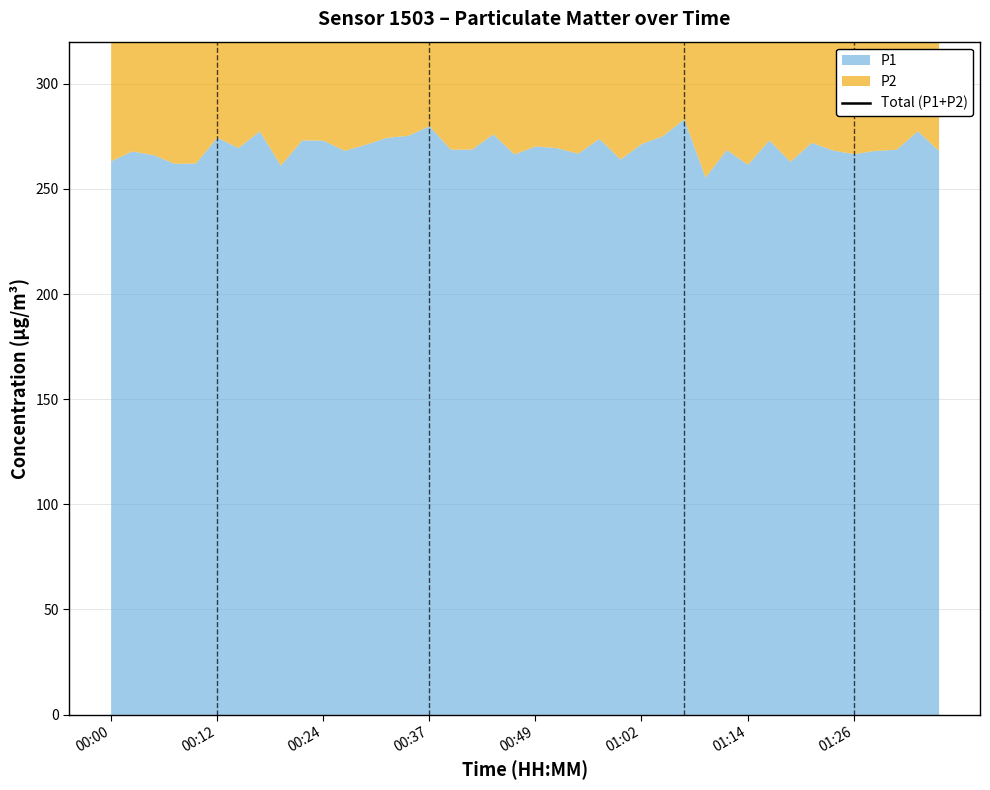

True or false: there are more than 1 points higher than both neighbors.

True